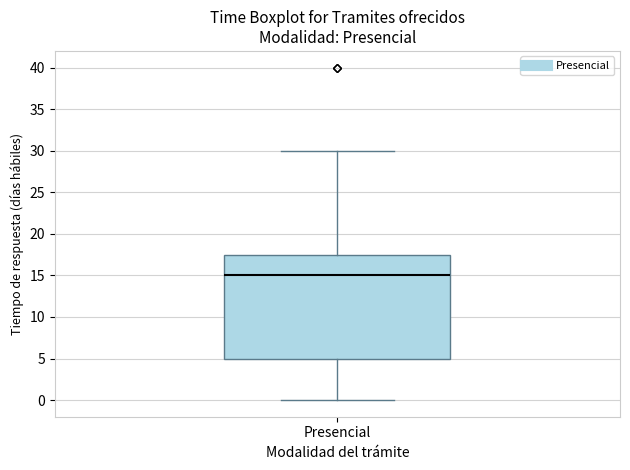

Transcribe this box plot: give where the median line is, the range the box spans, and where the two whiskers end, as read against the y-axis. The values are not printed on the chart, so give them approximately, as read against the axis.

median 15.0, box 5.0 to 17.5, whiskers 0.0 to 30.0